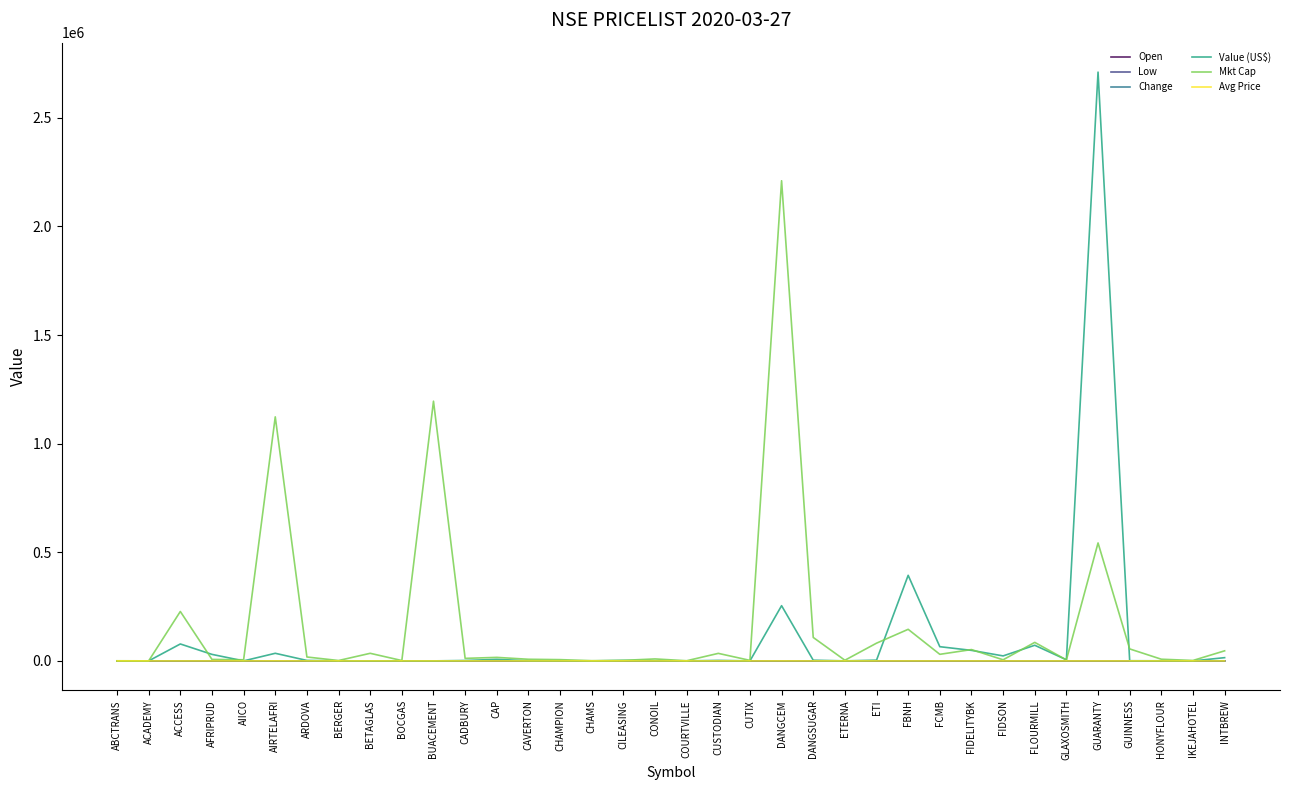

What is the difference between the Low values at BUACEMENT and CUSTODIAN?

29.4